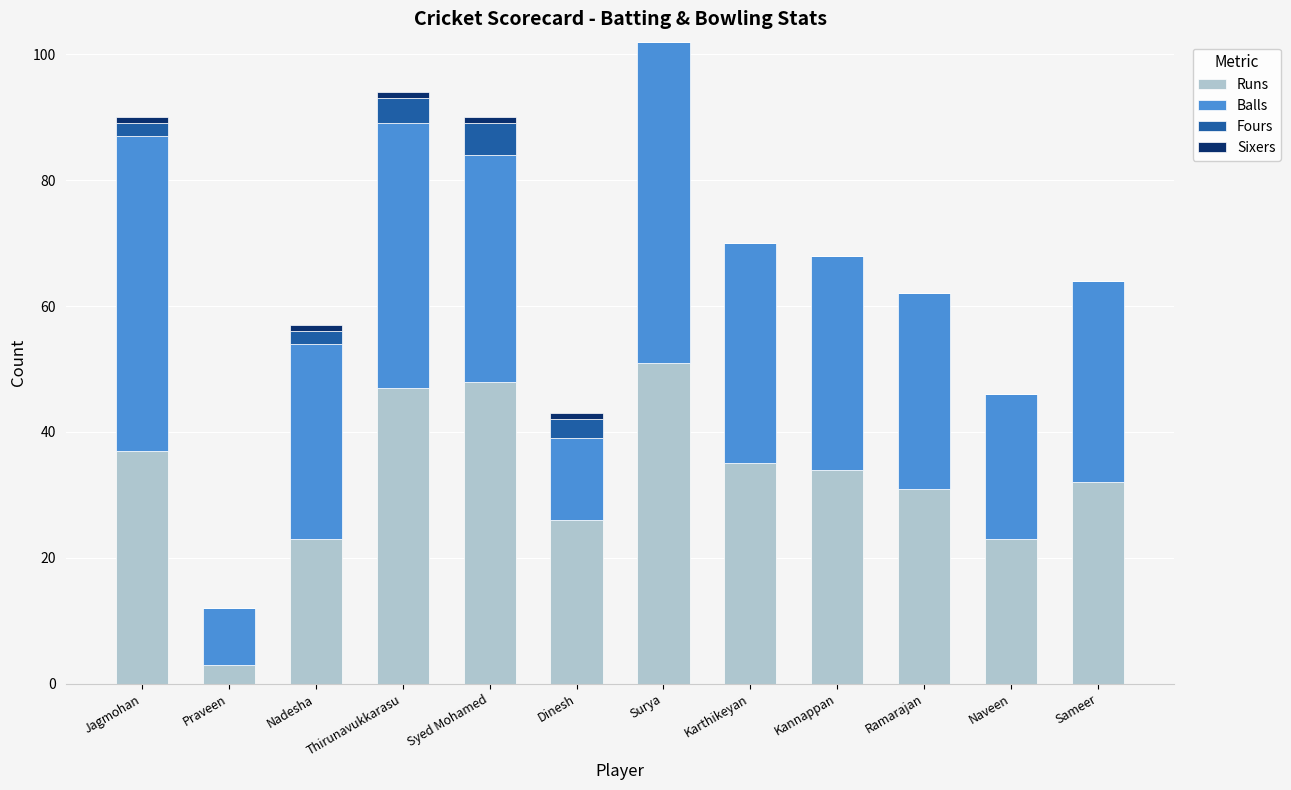

What is the sum of all Runs values?

390